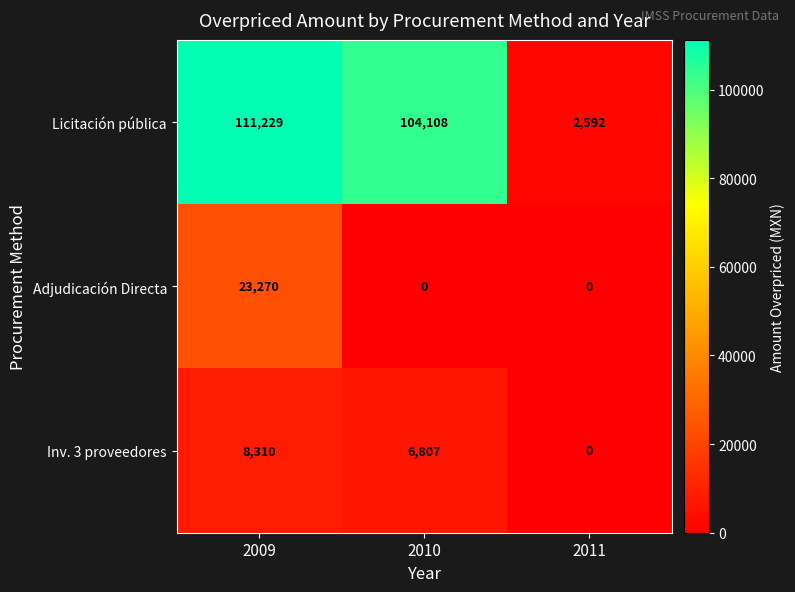

How many categories are shown in the chart?

3